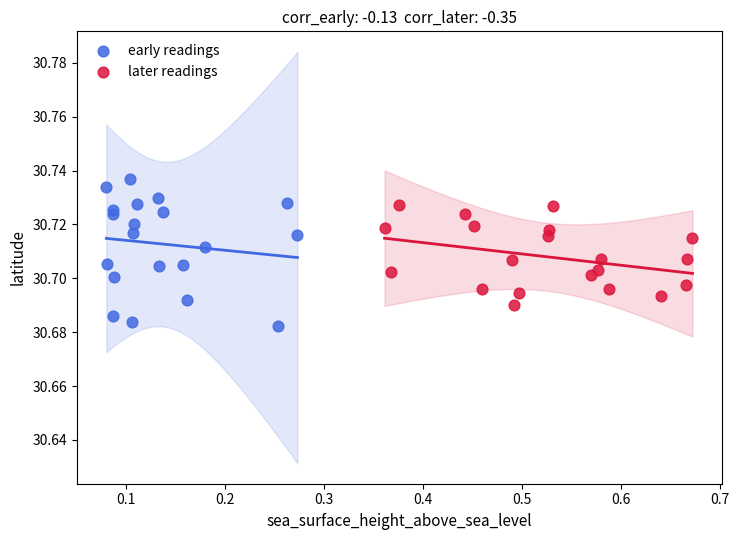

Which series has the widest spread of Y values?

early readings